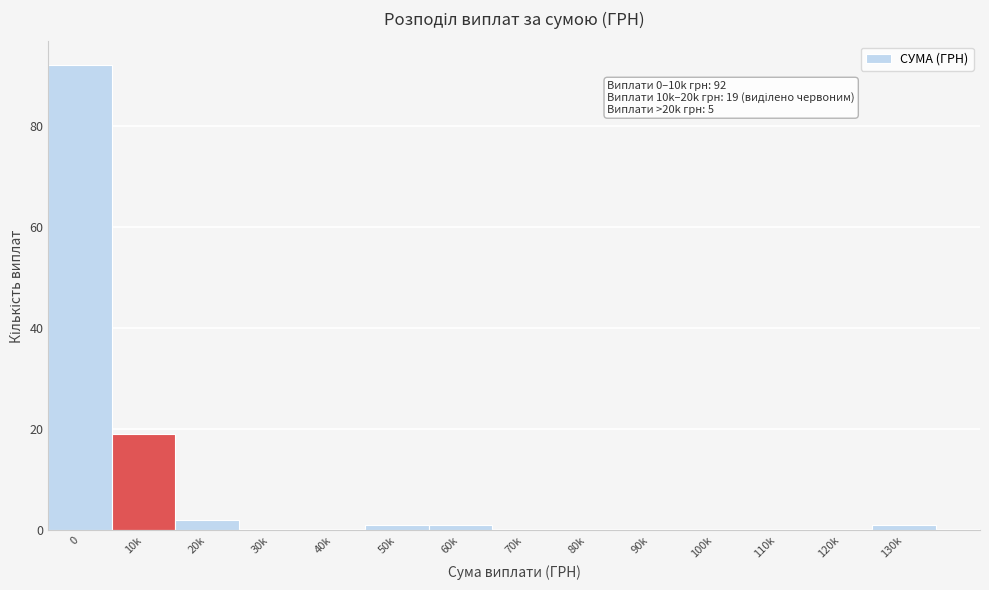

Reading left to right, transcribe all the data shown in this chart.

0=92	10k=19	20k=2	30k=0	40k=0	50k=1	60k=1	70k=0	80k=0	90k=0	100k=0	110k=0	120k=0	130k=1